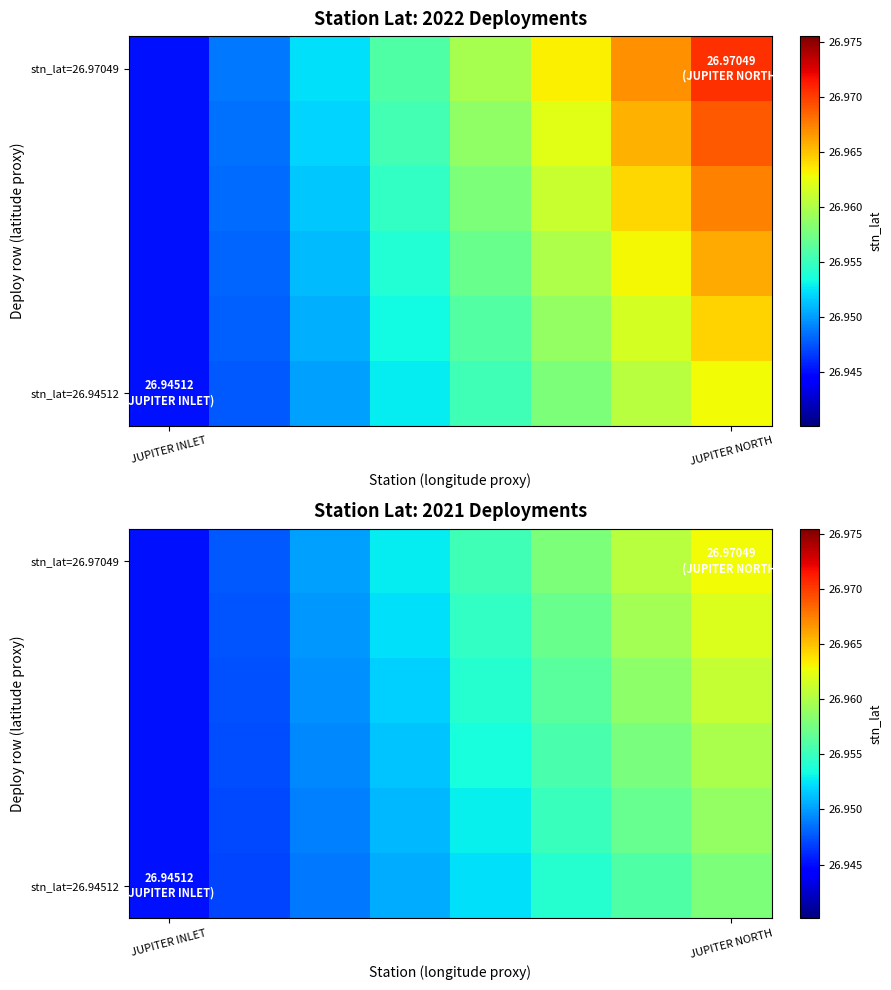

What is the total value across all series at JUPITER NORTH?

161.8